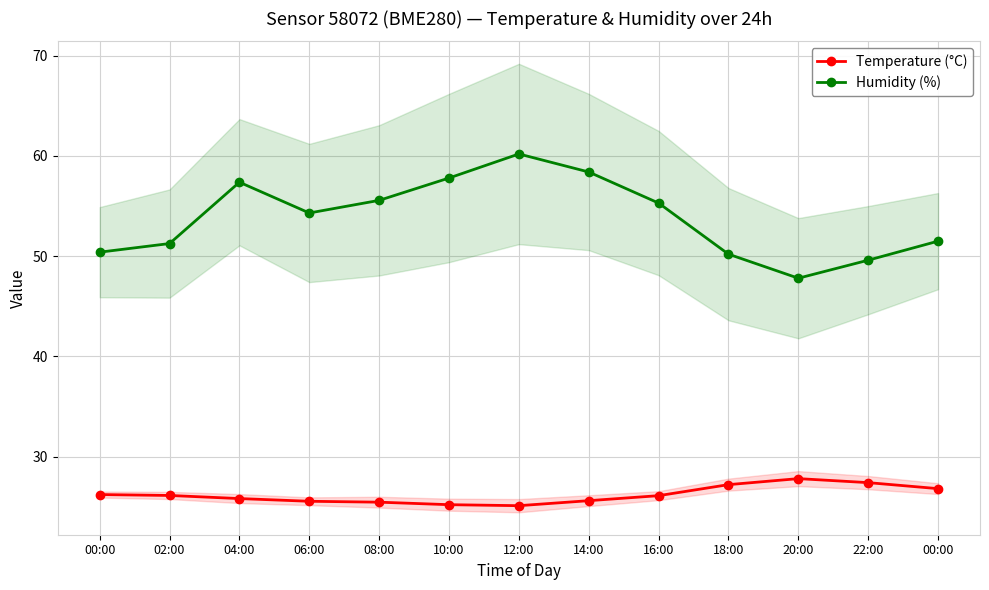

What is the sum of all Humidity (%) values?

699.7